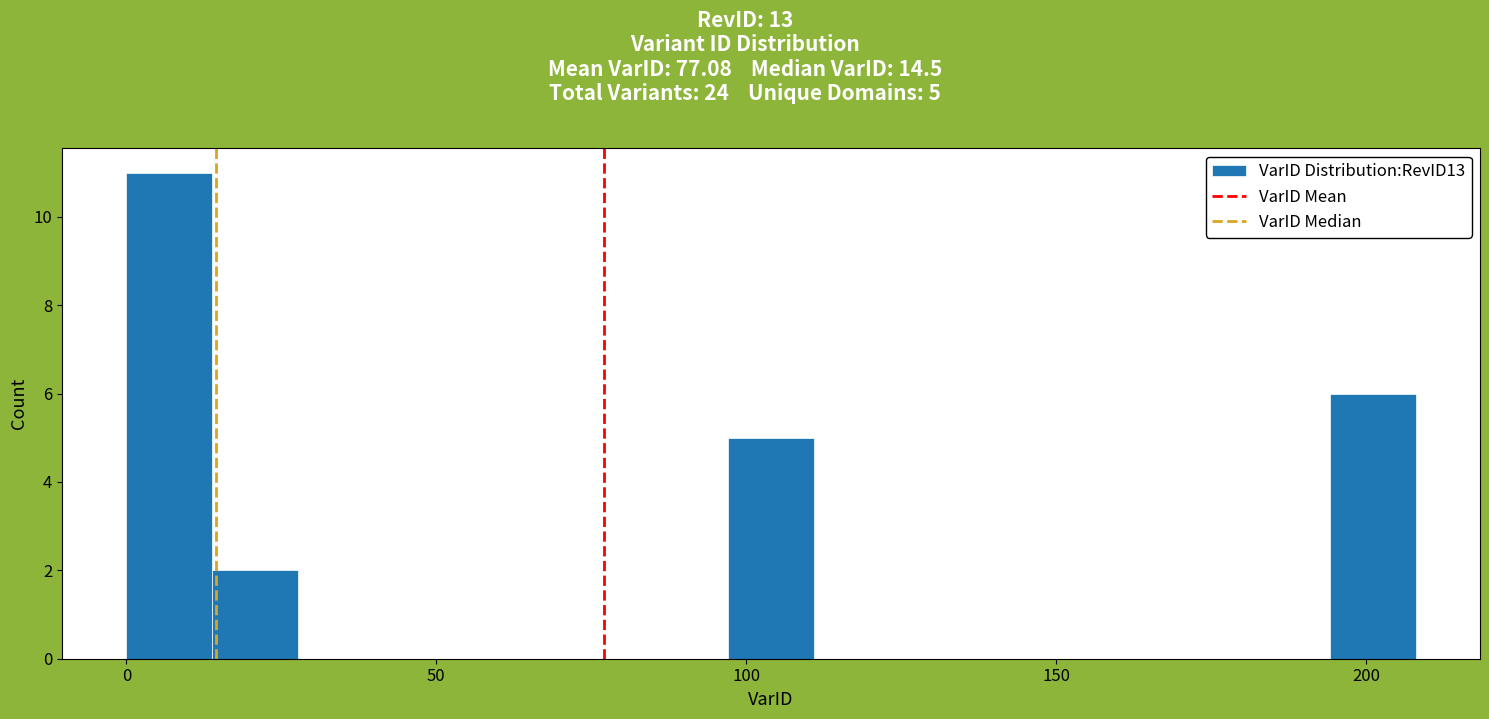

Around what value on the x-axis is the tallest bar? Give the approximate position of its centre, as read against the axis.

5